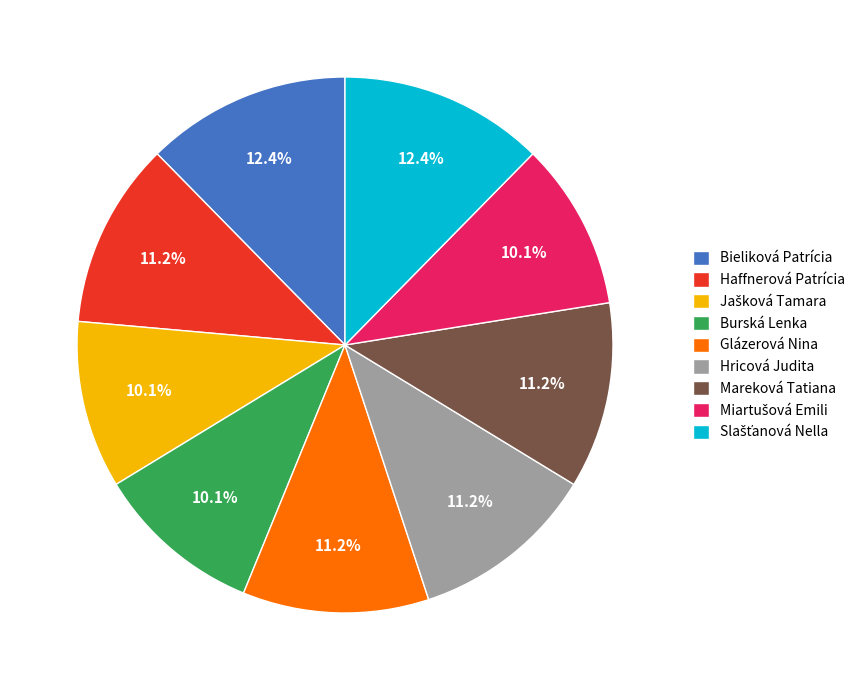

The Hricová Judita slice represents 23% of the pie. True or false?

False